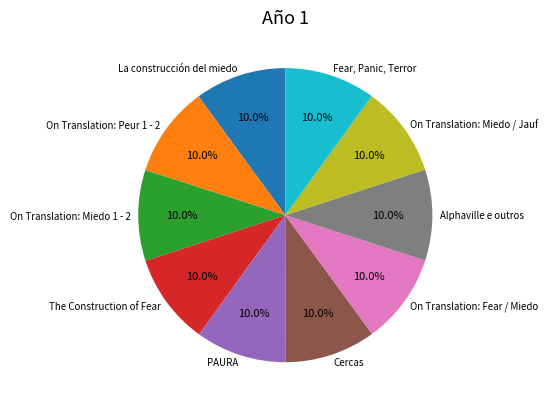

What percentage do On Translation: Fear / Miedo and On Translation: Miedo 1 - 2 together represent?

20.0%